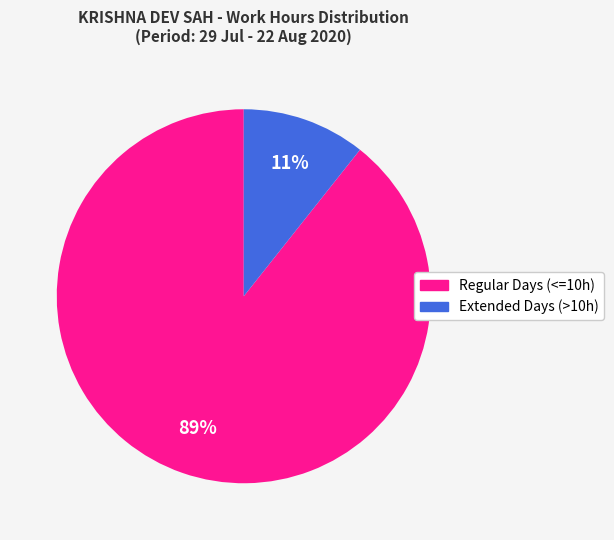

Count the number of slices in the pie.

2